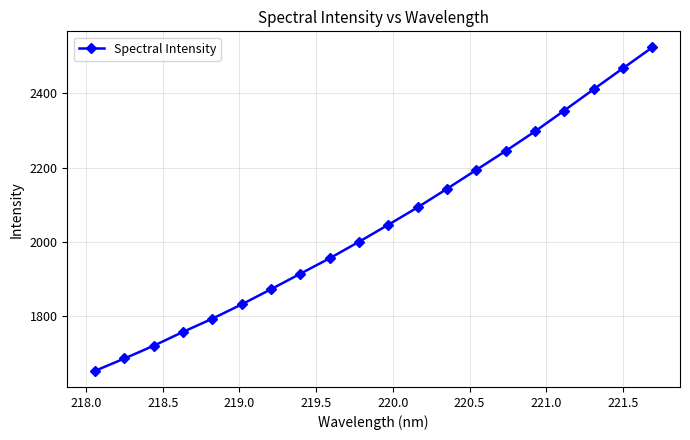

What is the value of the 9th point from the left?

1956.4